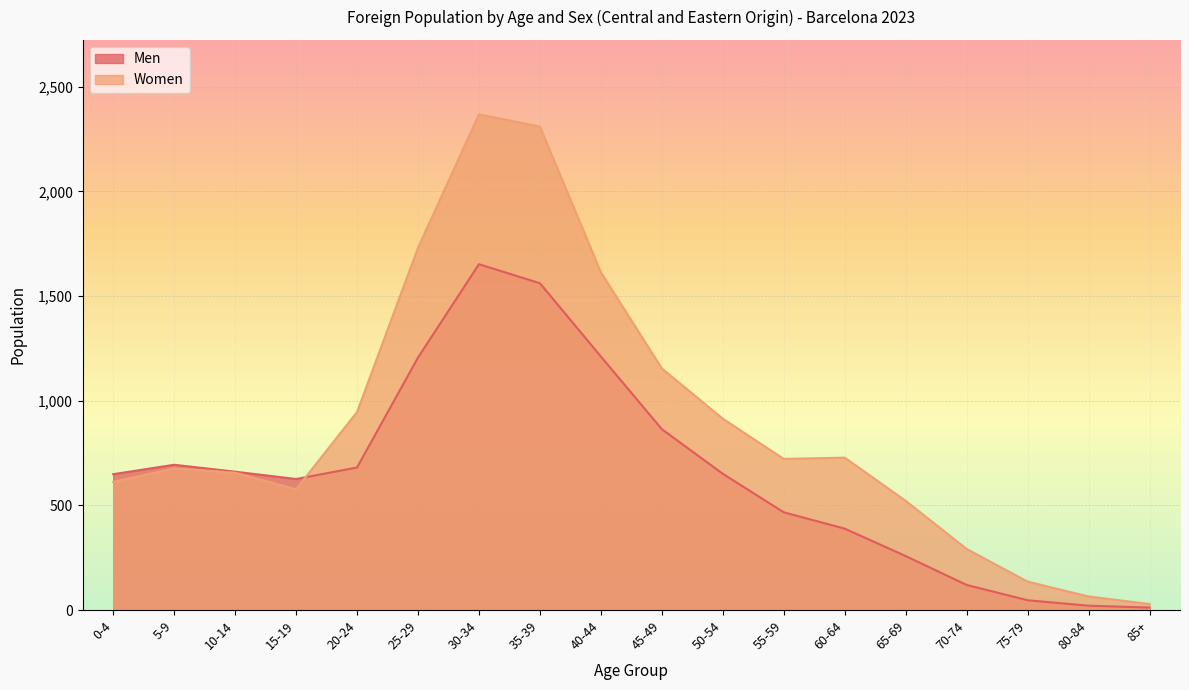

Is it true that Women equals 3363 at 35-39?

False